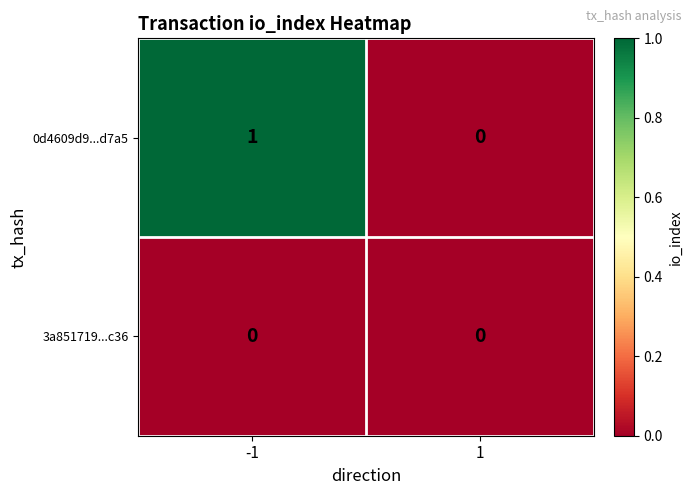

Reading right to left, extract all data points from this chart.

0d4609d9...d7a5: 0	1
3a851719...c36: 0	0